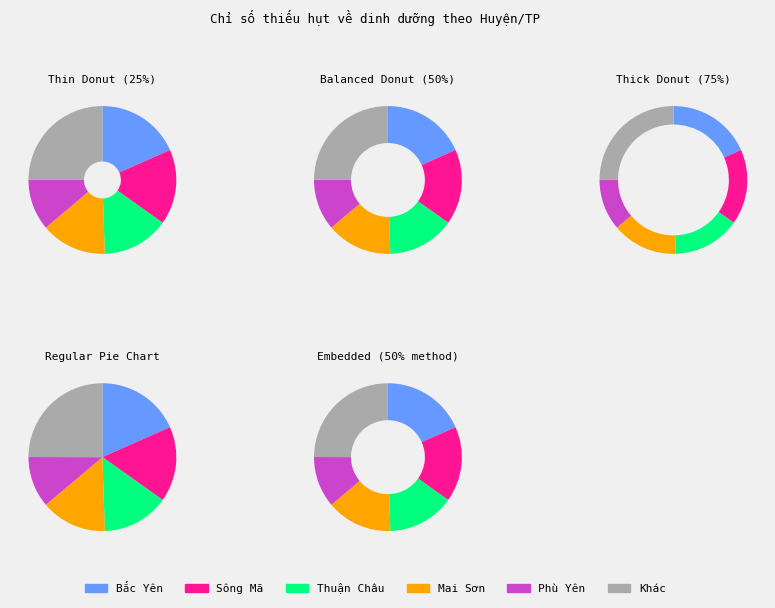

To the nearest percent, what is the difference between the Mai Sơn and Phù Yên slice percentages?

3%